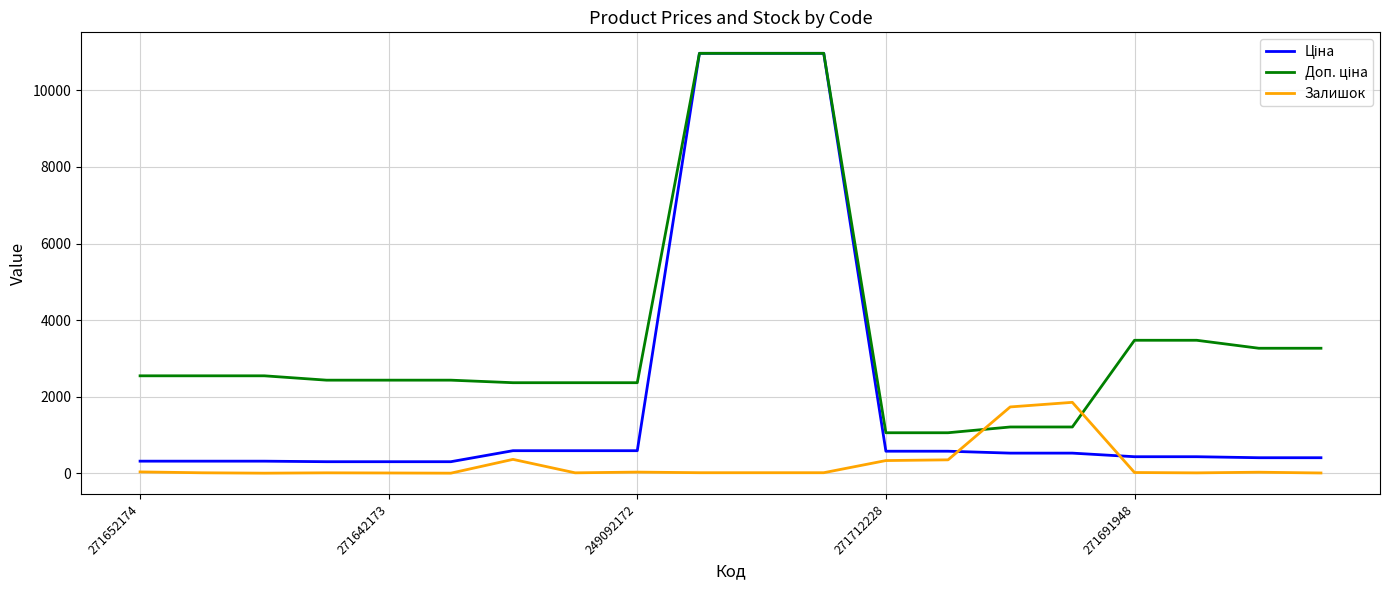

What is the greatest value displayed?

10964.4